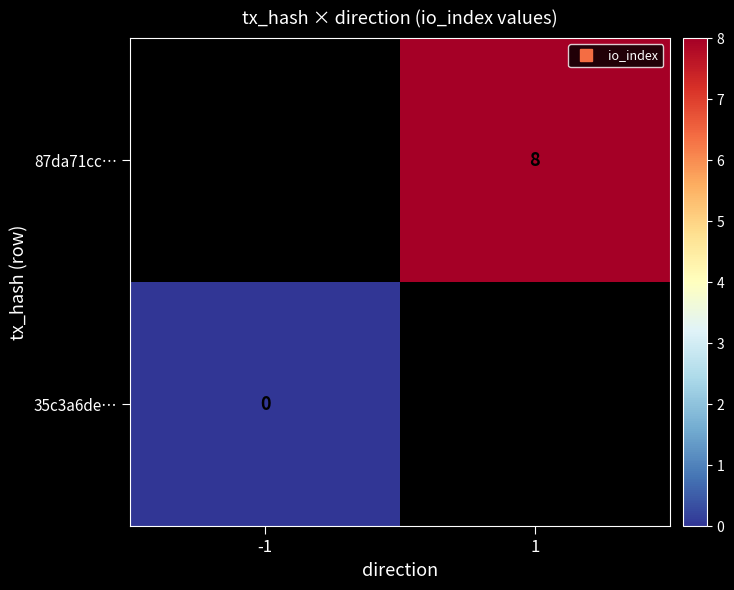

Which label corresponds to the smallest value in the chart?

-1